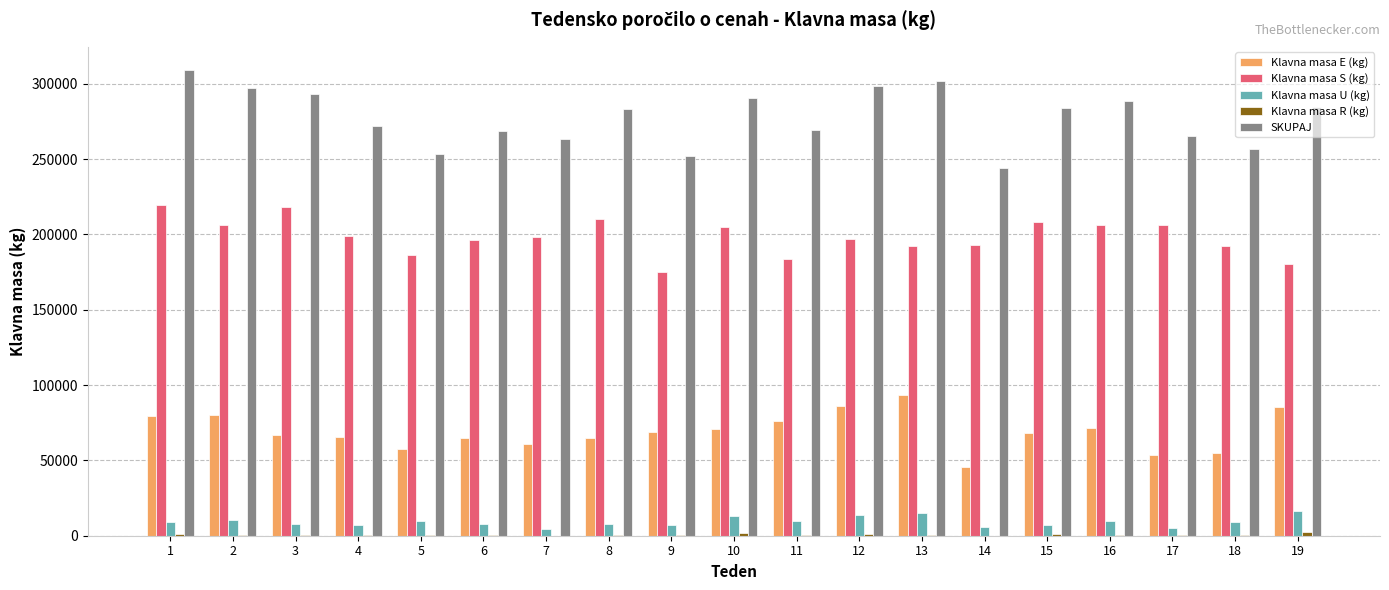

What is the spread (max minus min) of values at 8?

282852